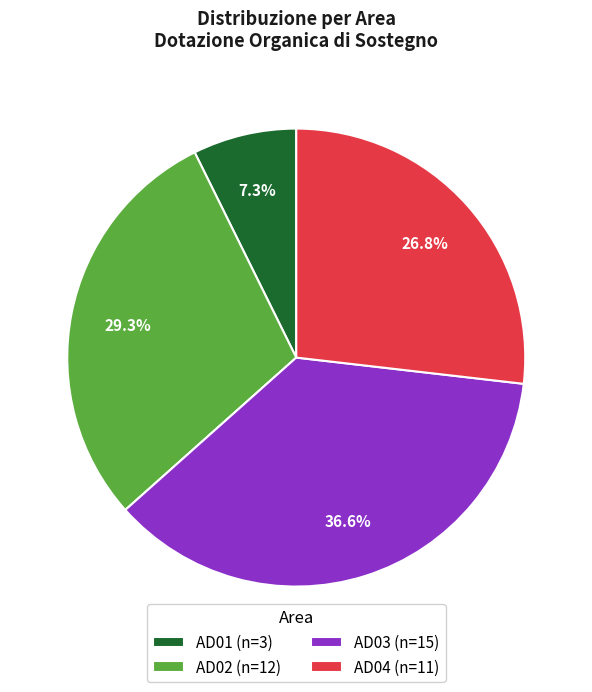

What portion of the pie excludes AD04?

73.2%